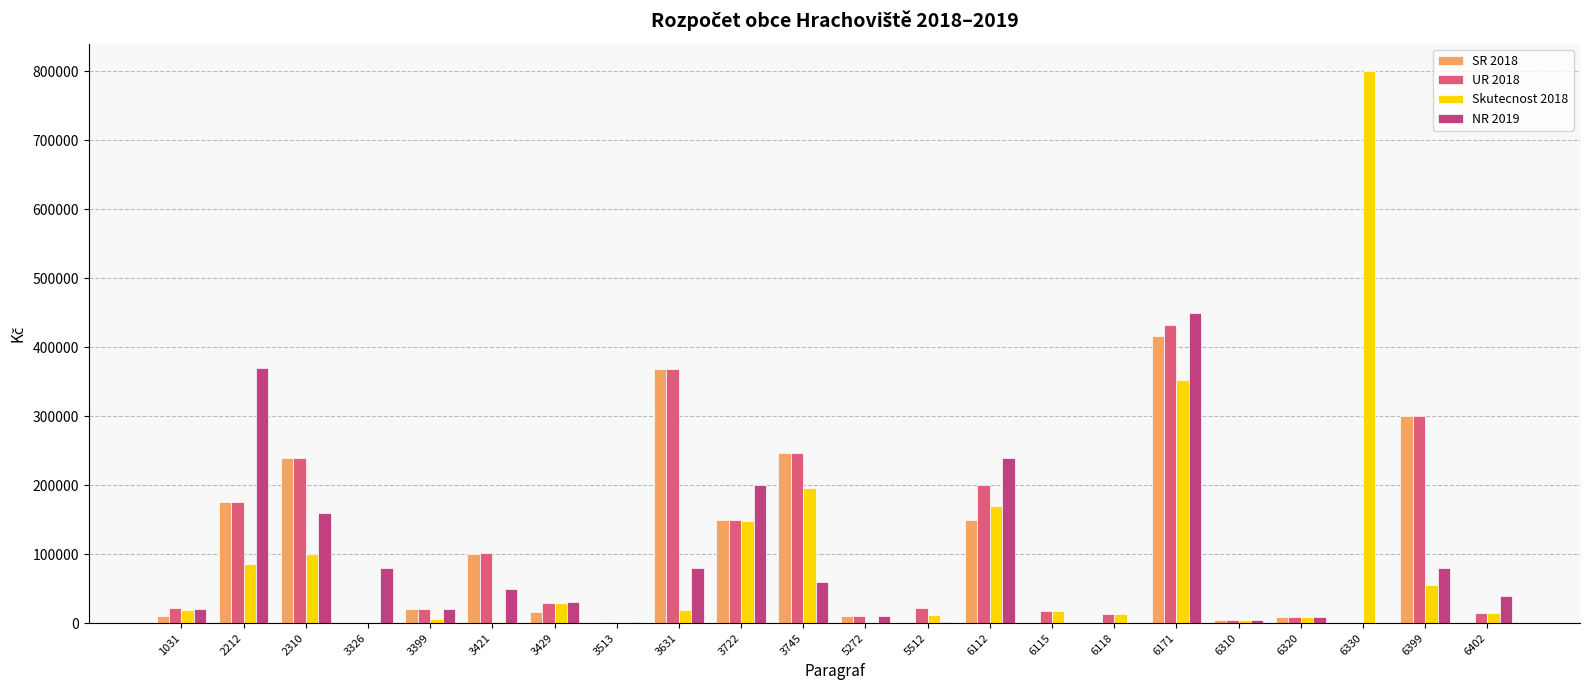

Which series has the largest total across all categories?

UR 2018